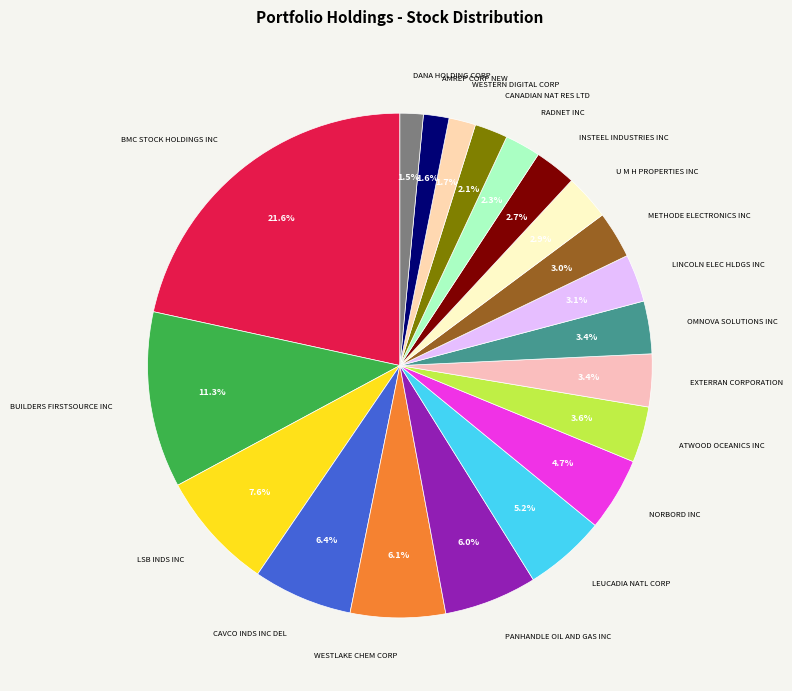

How many segments does this pie chart have?

20